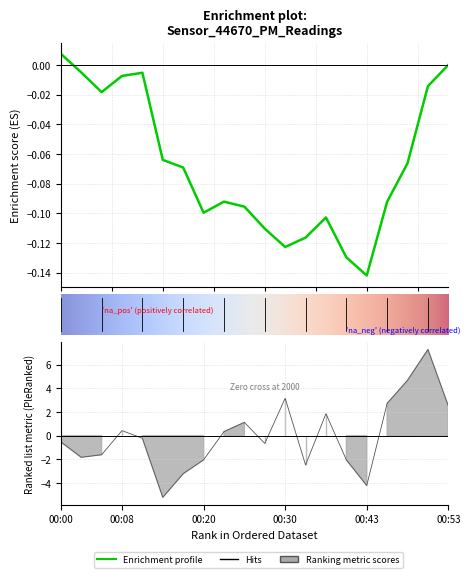

Where is the data nearest to the value 1?

00:25